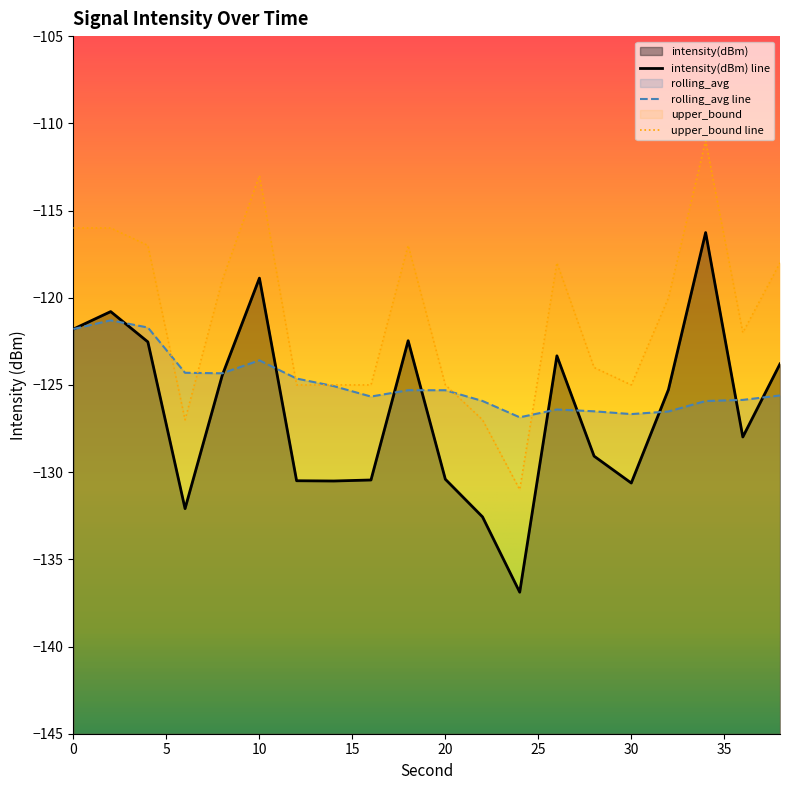

Which series changed the most between 2 and 12?

intensity(dBm)